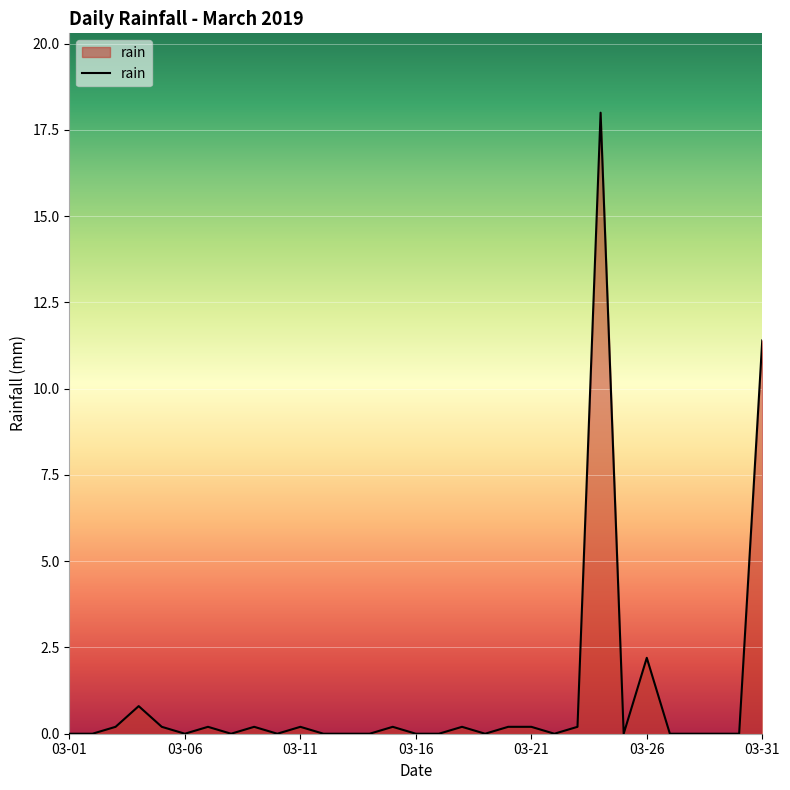

What is the maximum value shown in the chart?

18.0